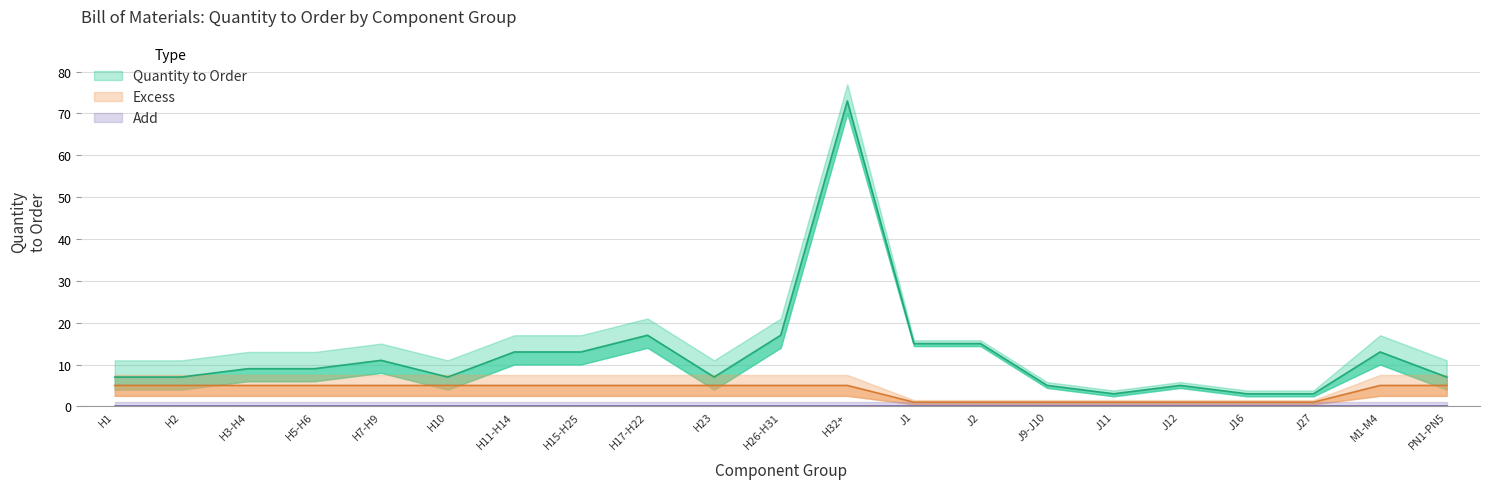

Rank the series by their maximum value, from lowest to highest.

Add, Excess, Quantity to Order